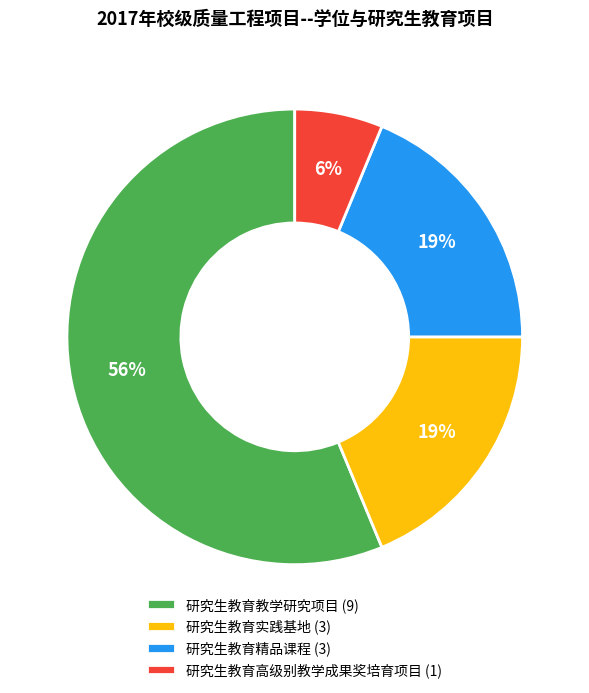

To the nearest percent, what percentage of the pie is 研究生教育实践基地?

19%